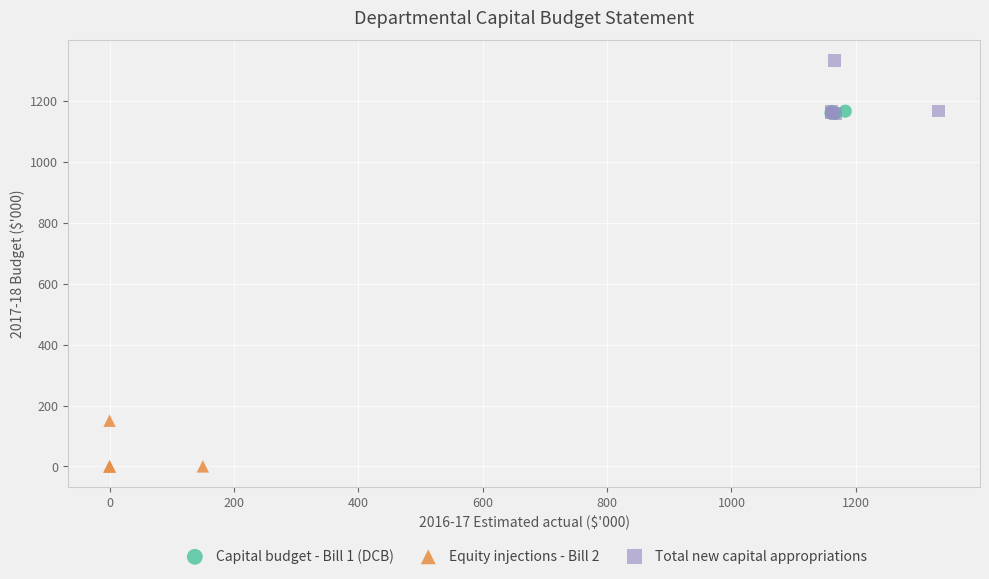

Which series reaches the maximum Y coordinate?

Total new capital appropriations